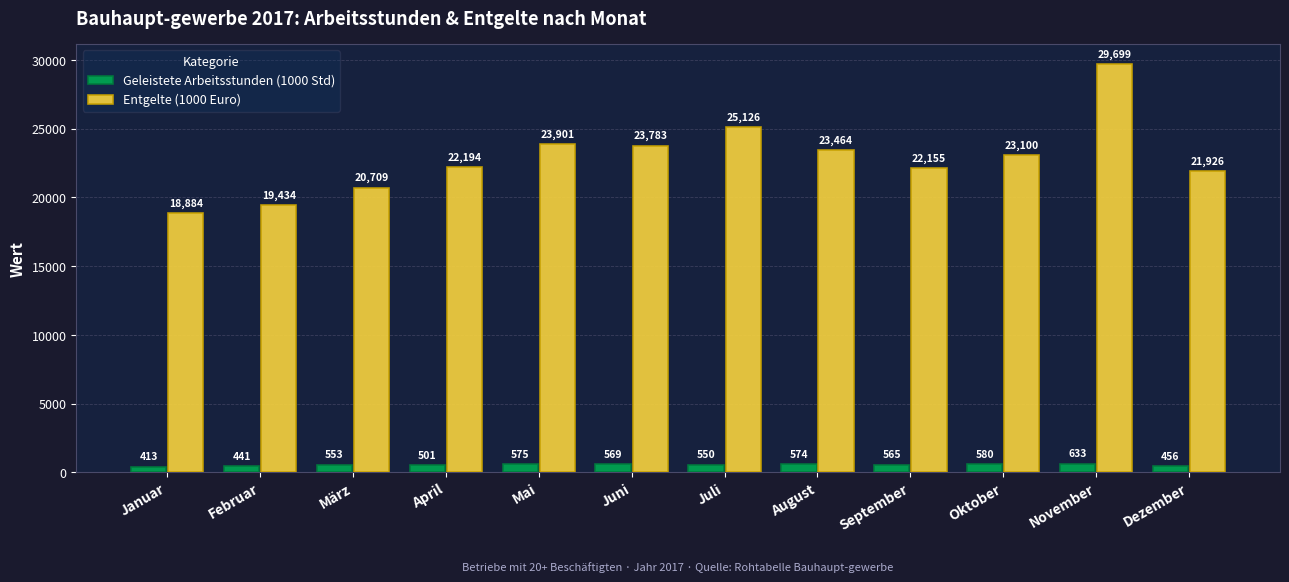

Which label corresponds to the largest value in the chart?

November